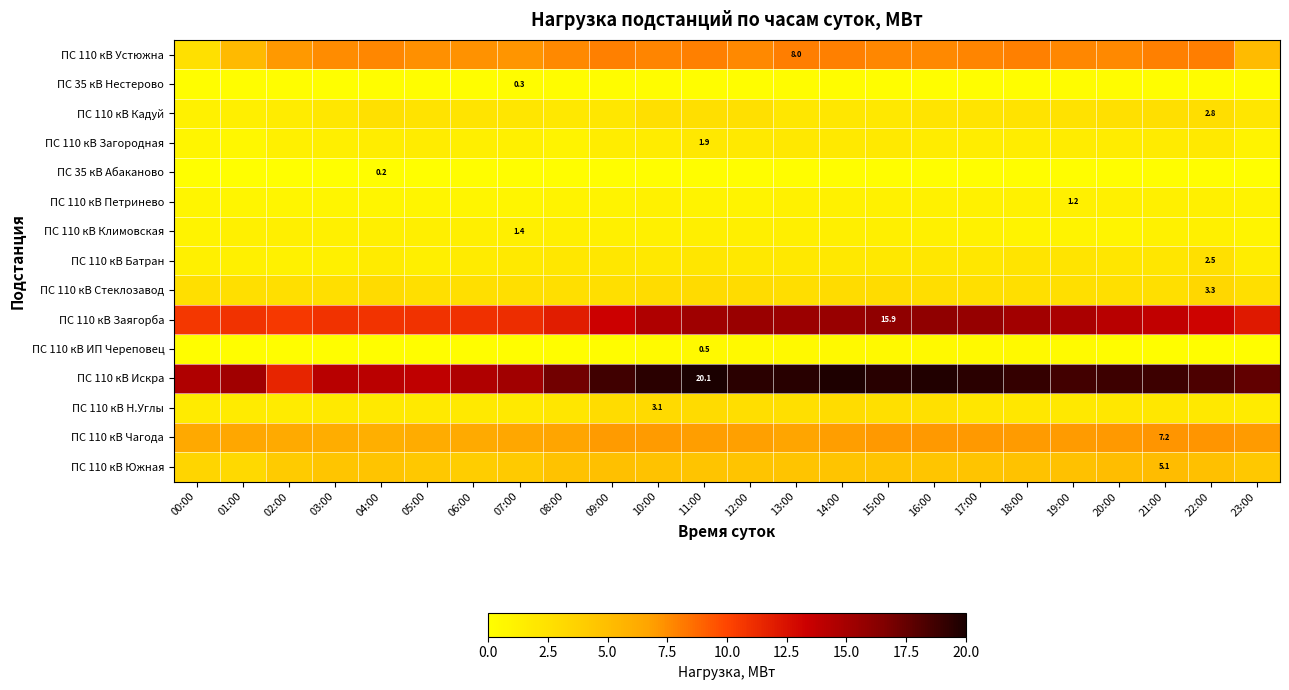

How many data points in ПС 110 кВ Устюжна are less than 7?

3